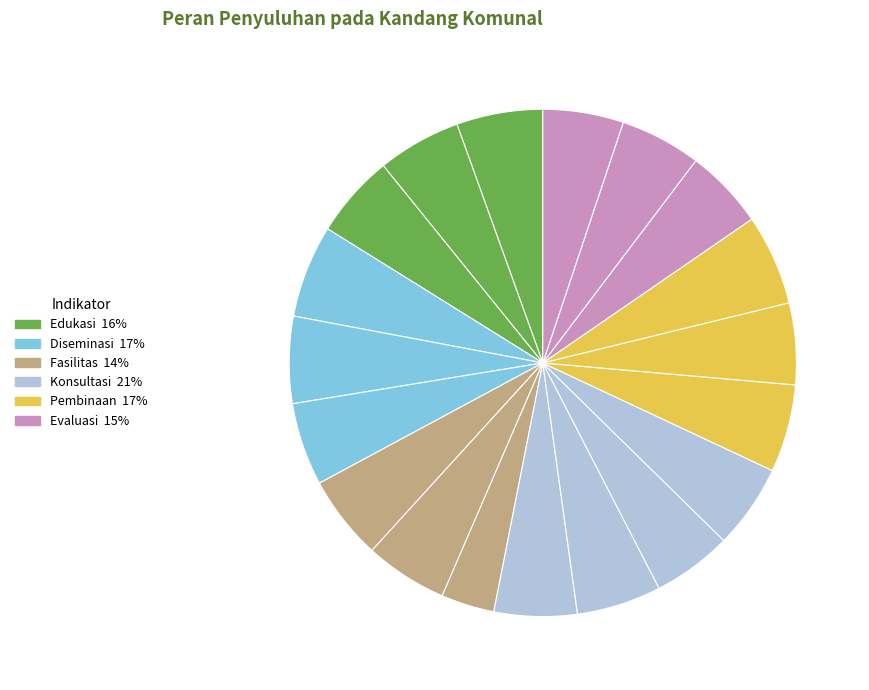

To the nearest percent, what is the average slice percentage?

5%